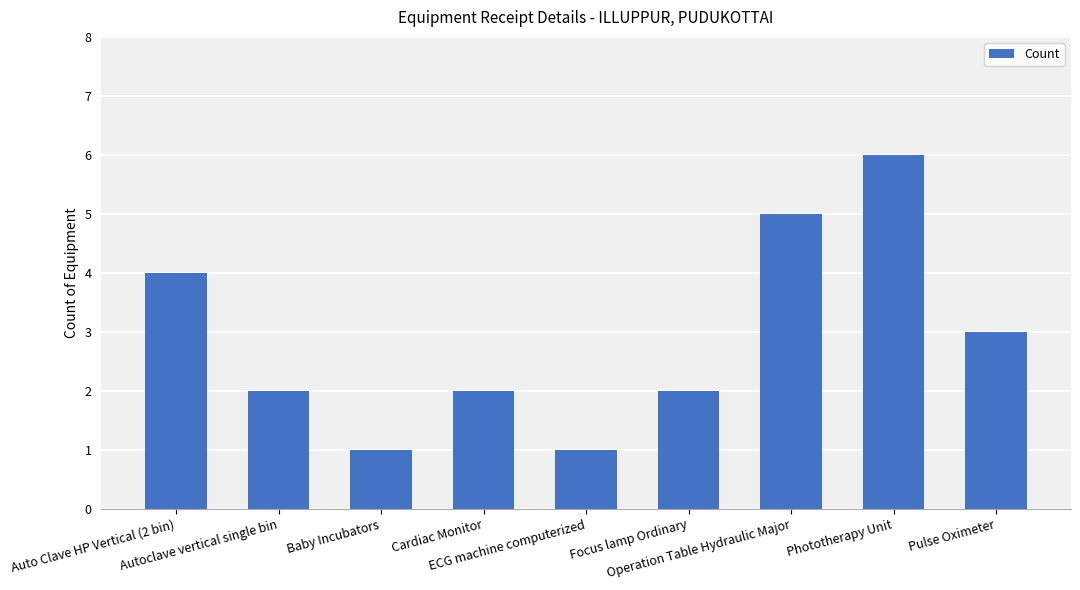

What is the label of the 8th bar from the right?

Autoclave vertical single bin